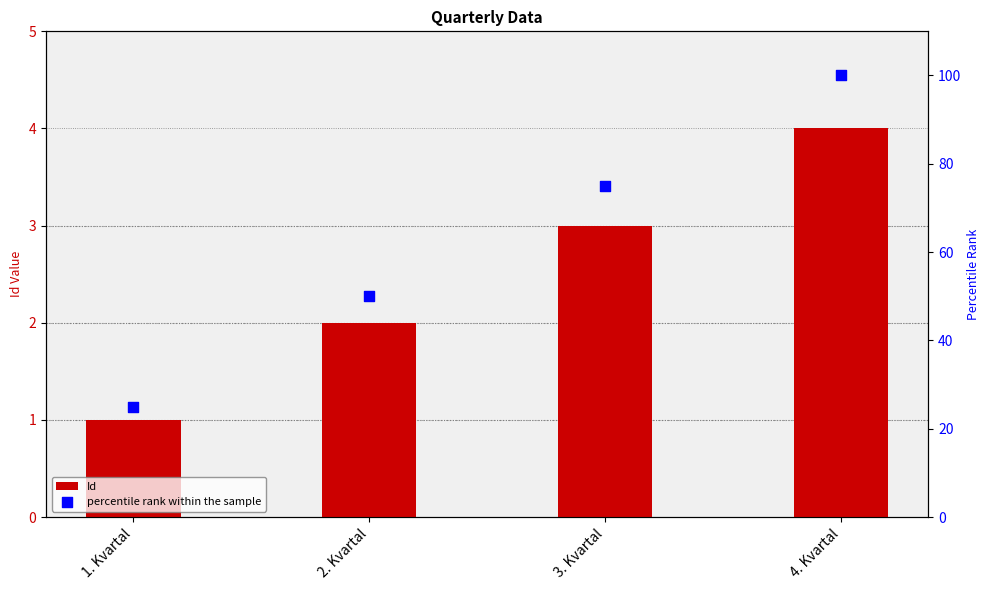

Which series contains the highest Y value?

percentile rank within the sample